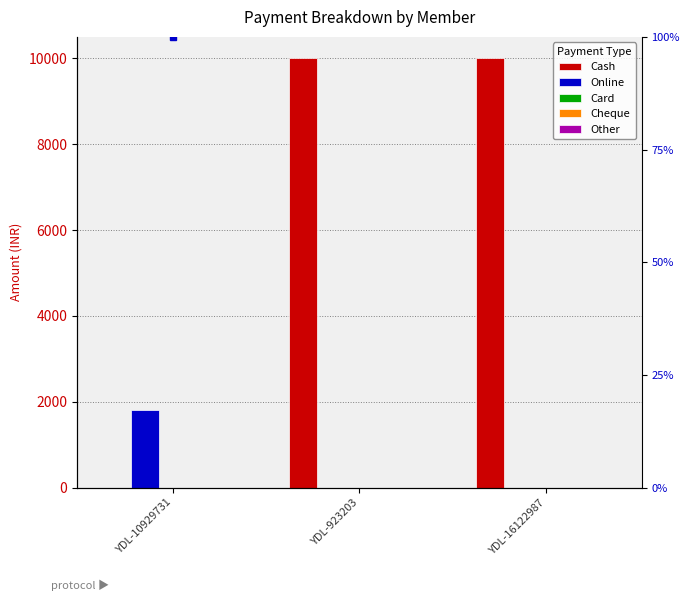

True or false: Other has a value of 0 at YDL-16122987.

True